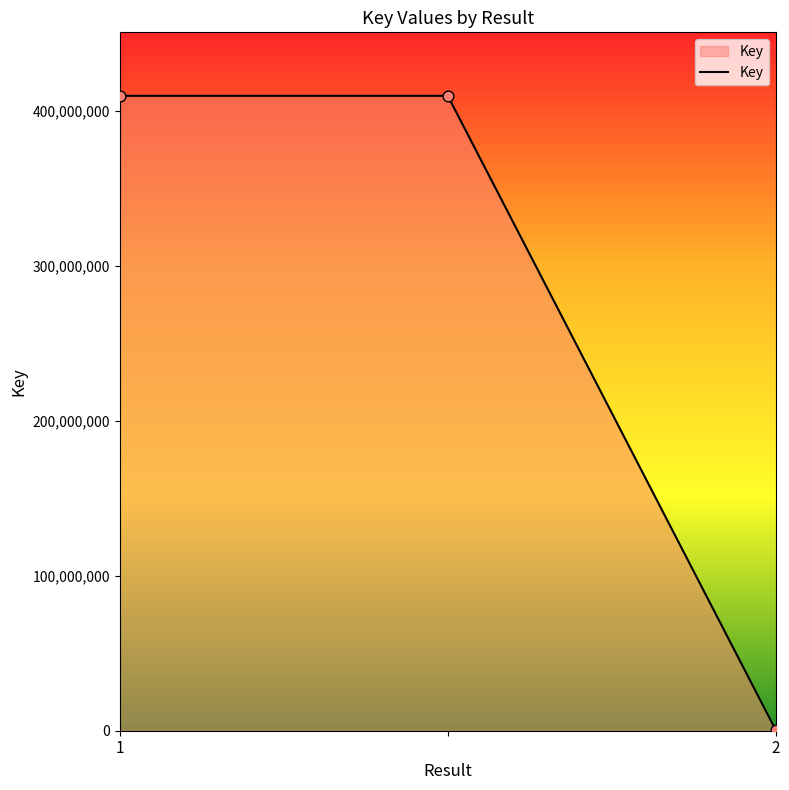

What is the sum of all values?

819561360